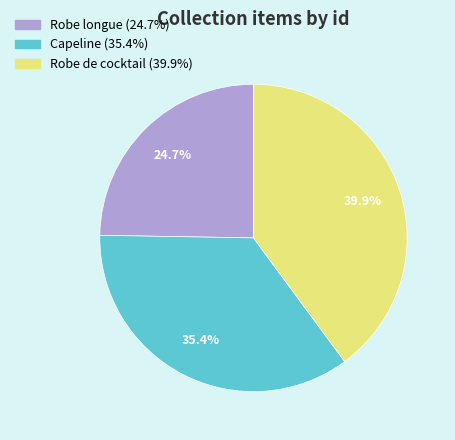

What is the ratio of the value at Robe longue to the value at Capeline?

0.7